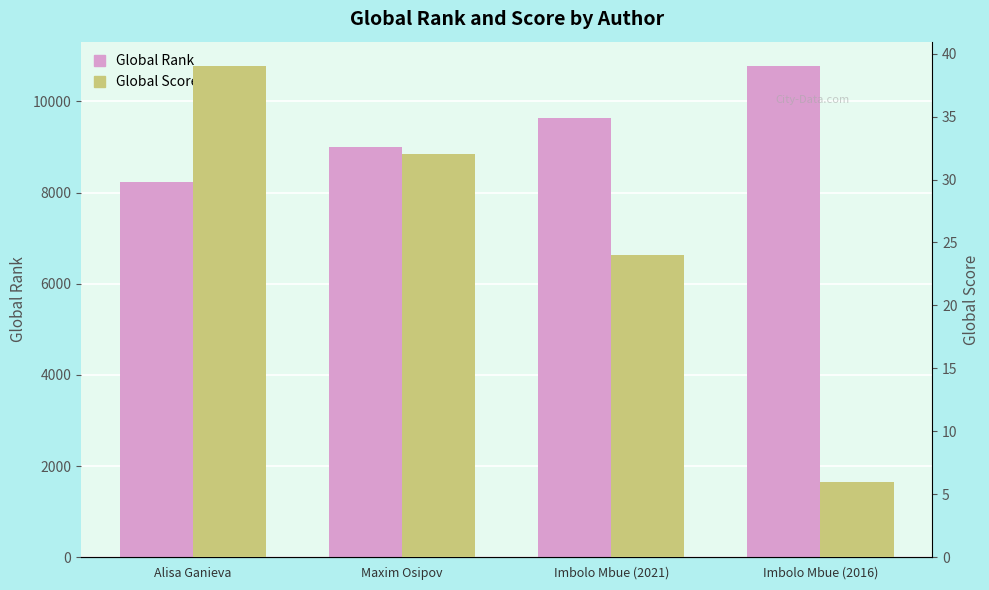

What is the label of the 3rd bar from the left?

Imbolo Mbue (2021)